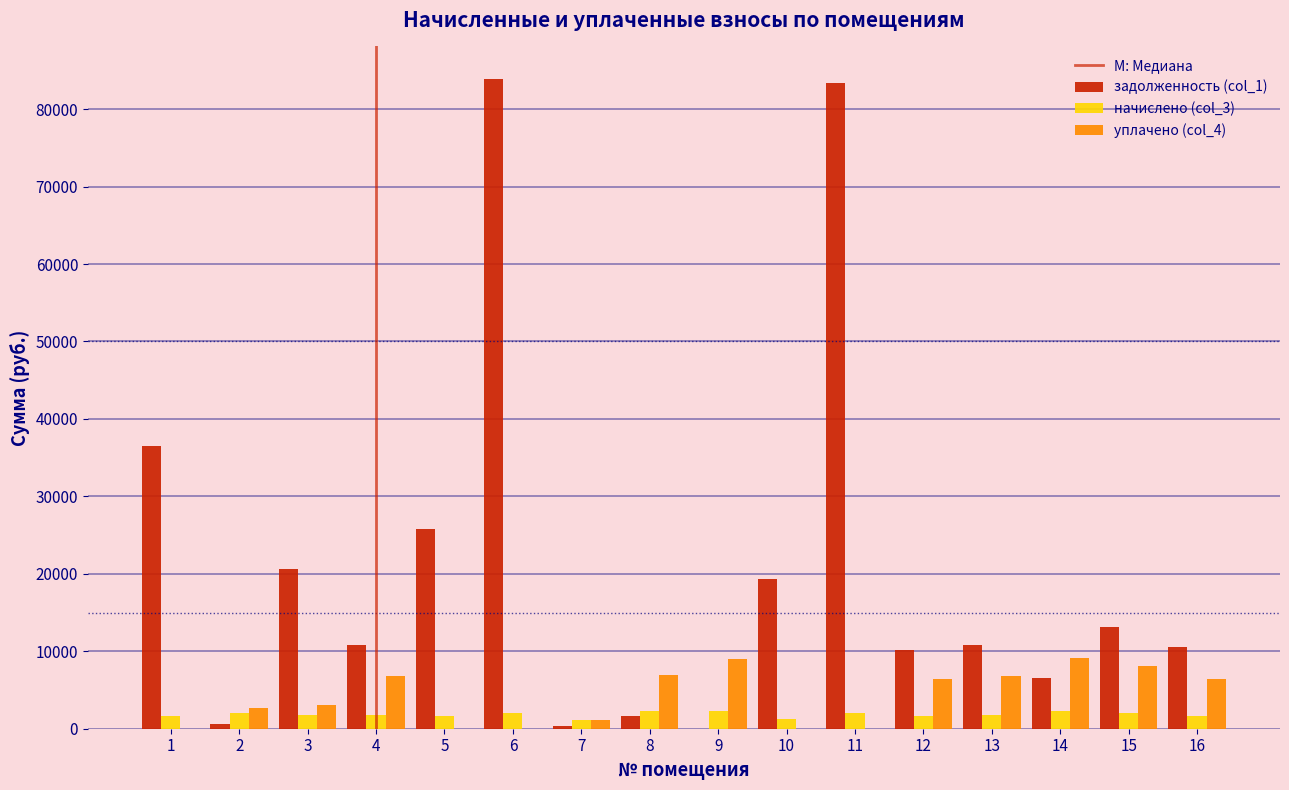

Which series has the largest total across all categories?

задолженность (col_1)